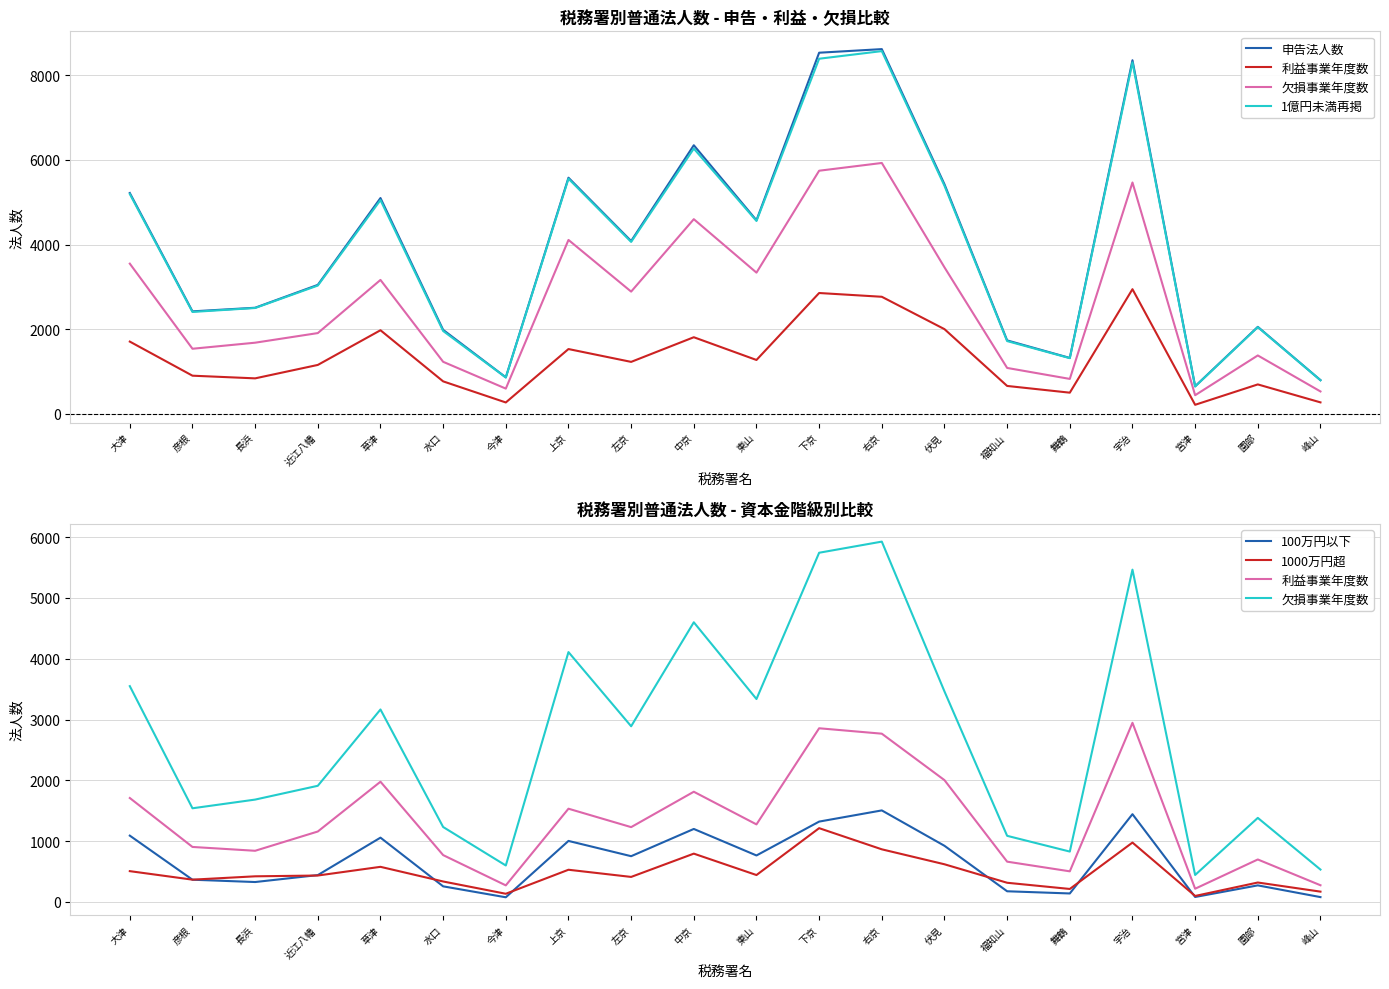

Is it true that 100万円以下 equals 175 at 福知山?

True